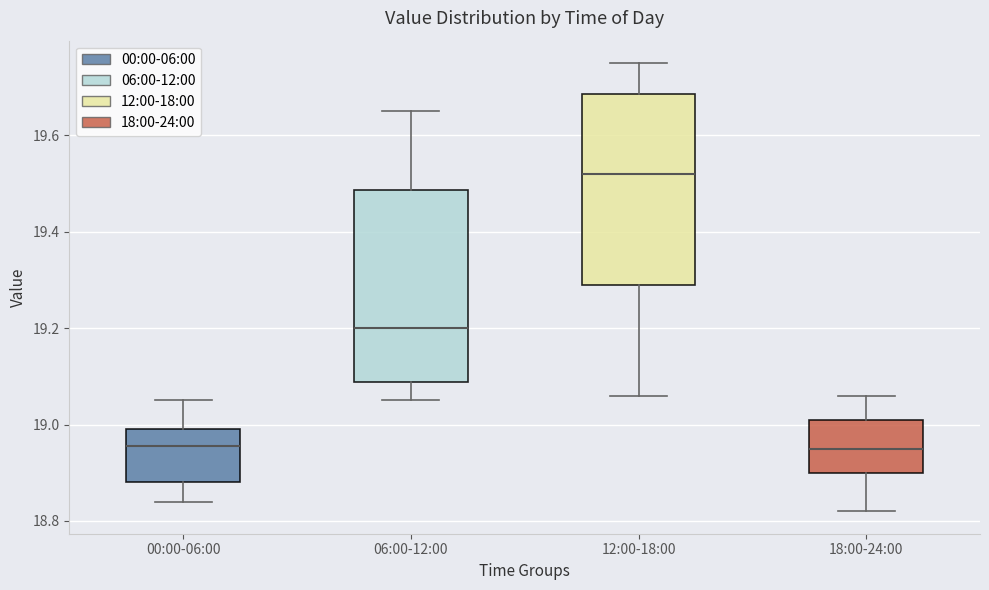

Where does the median line of the box for 00:00-06:00 sit on the y-axis? The values are not printed on the chart, so give them approximately, as read against the axis.

18.96